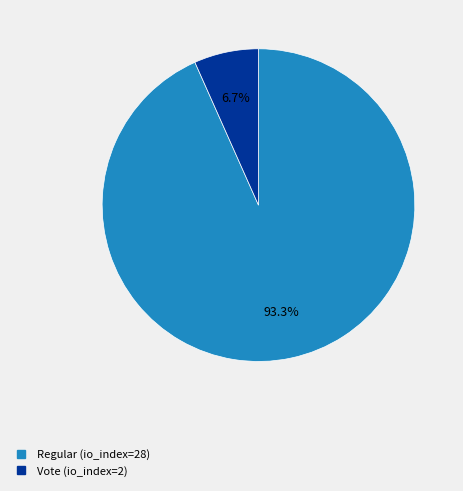

To the nearest percent, what percentage of the pie is Regular?

93%